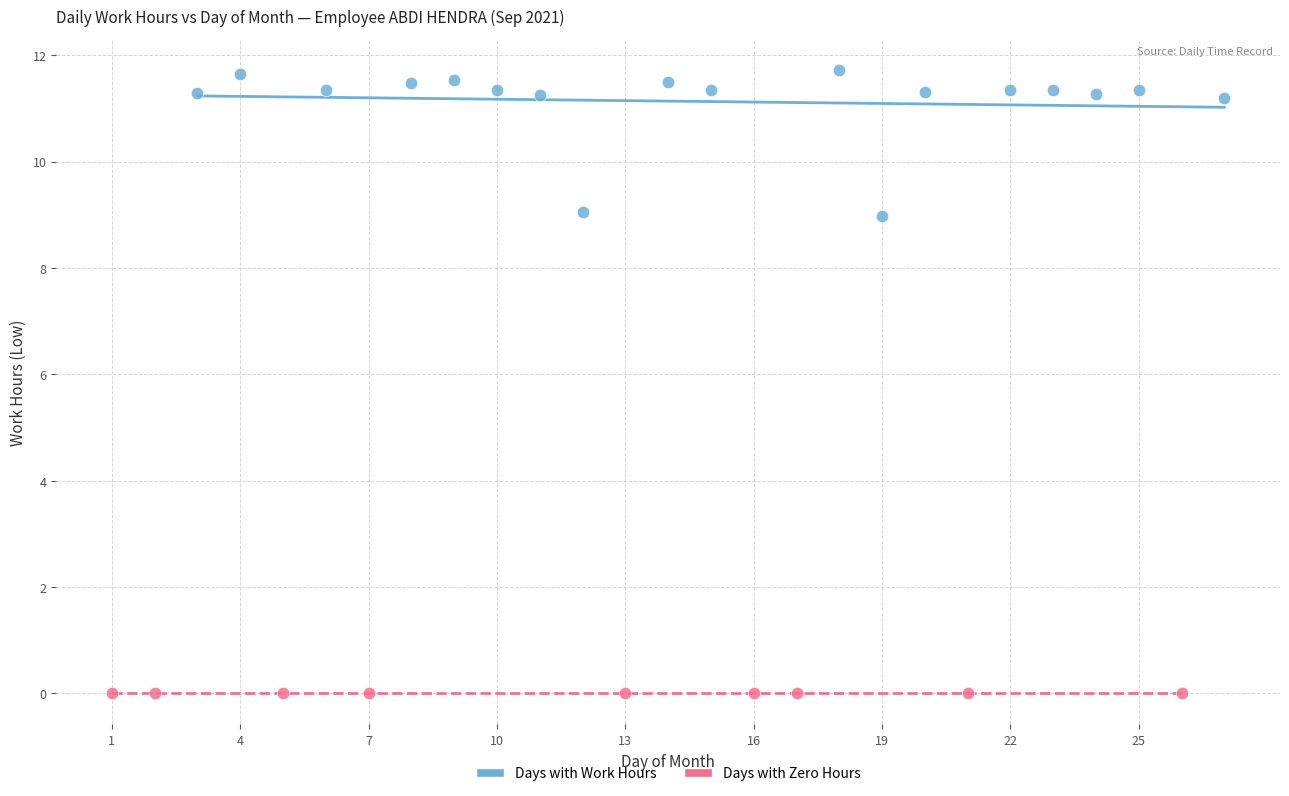

Which series reaches the maximum Y coordinate?

Days with Work Hours